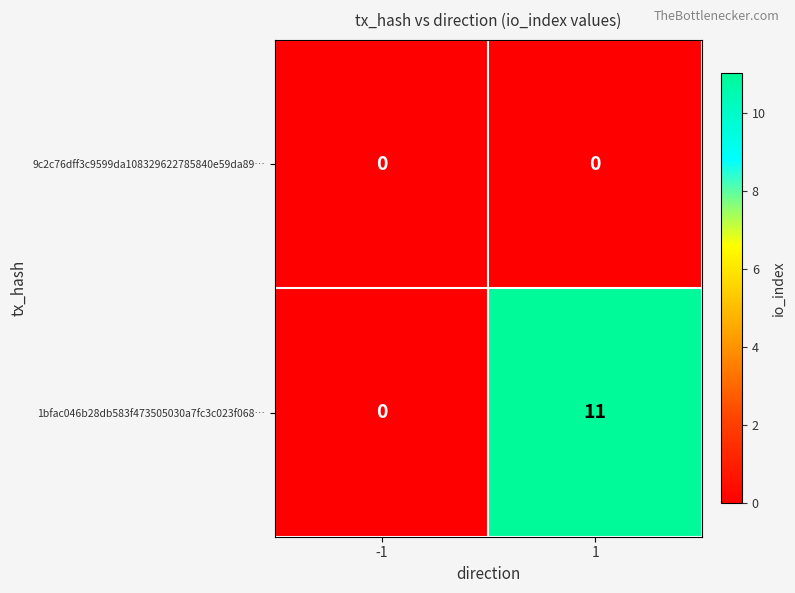

Read the 1bfac046b28db583f473505030a7fc3c023f068… value at 1, to the nearest 5.

10